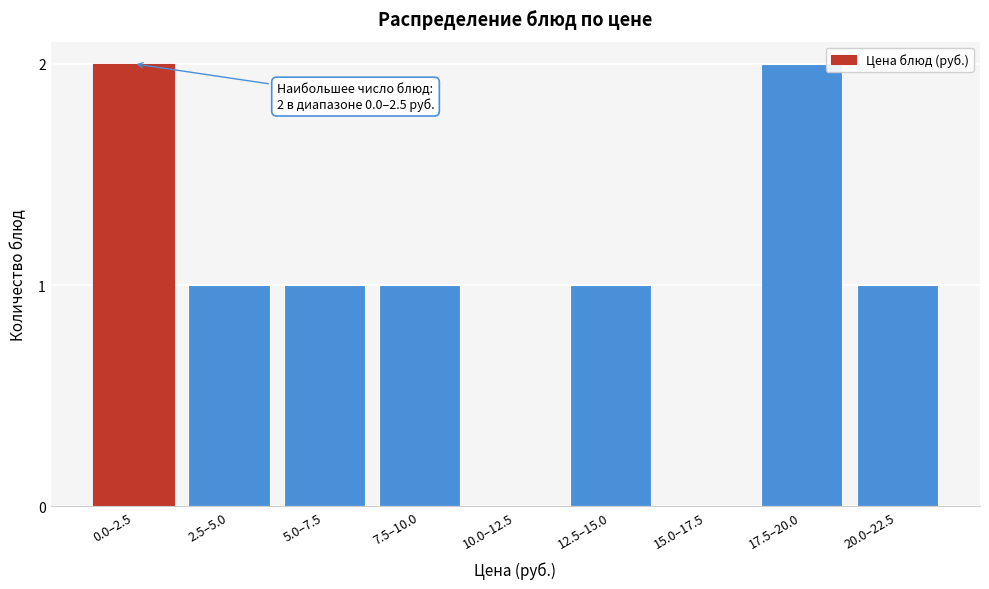

Reading left to right, transcribe all the data shown in this chart.

0.0–2.5=2	2.5–5.0=1	5.0–7.5=1	7.5–10.0=1	10.0–12.5=0	12.5–15.0=1	15.0–17.5=0	17.5–20.0=2	20.0–22.5=1